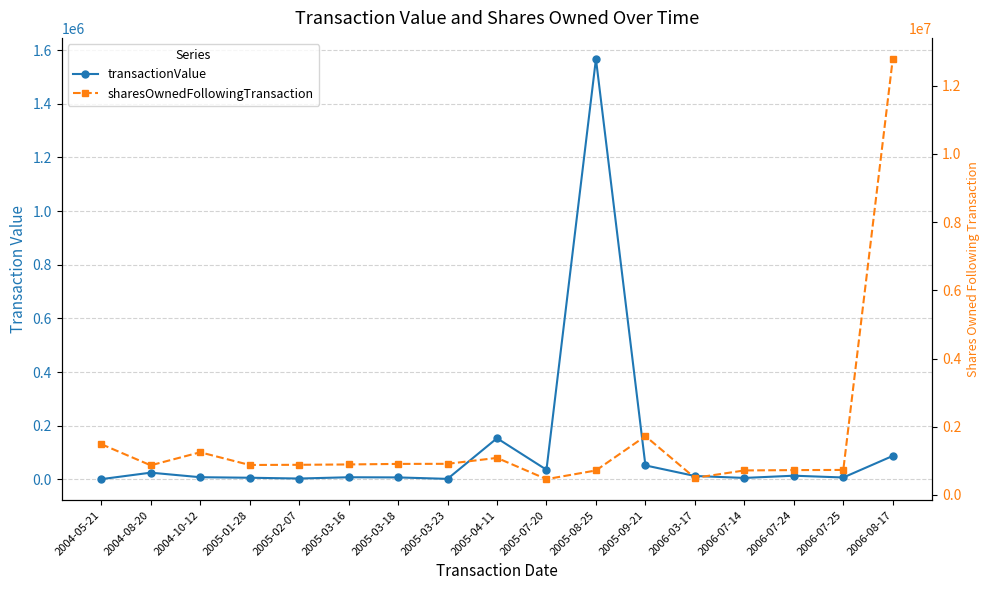

Where is transactionValue nearest to the value 783986?

2005-04-11